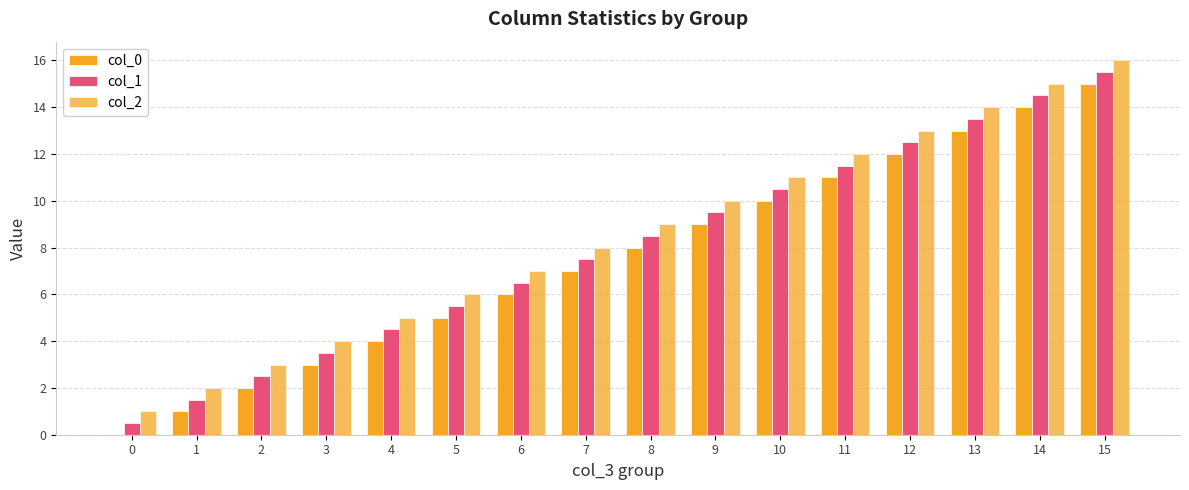

Which series has the widest spread of values?

col_0